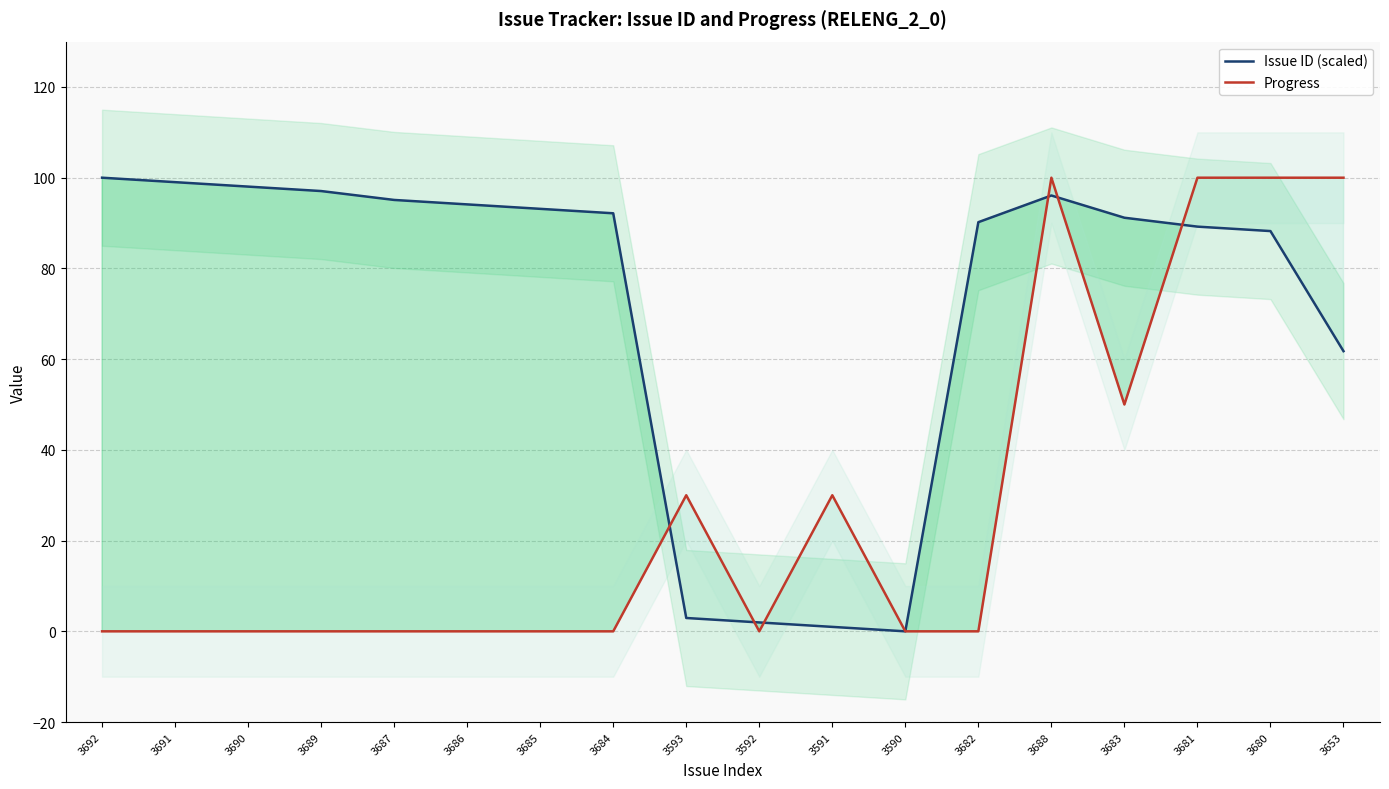

At 3681, list the series in order from smallest to largest.

Issue ID (scaled), Progress